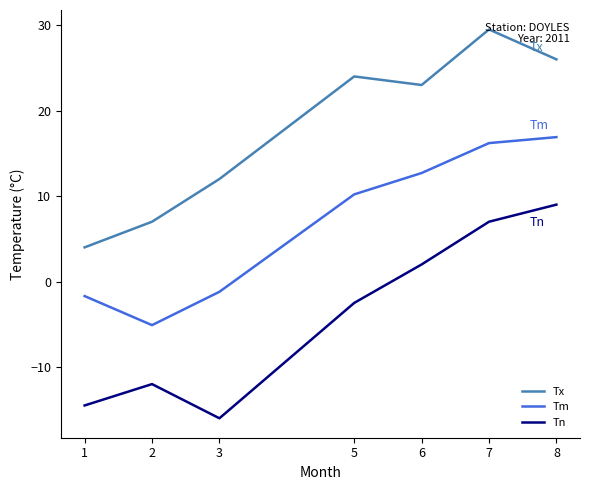

What are all the series names shown in the legend?

Tx, Tm, Tn